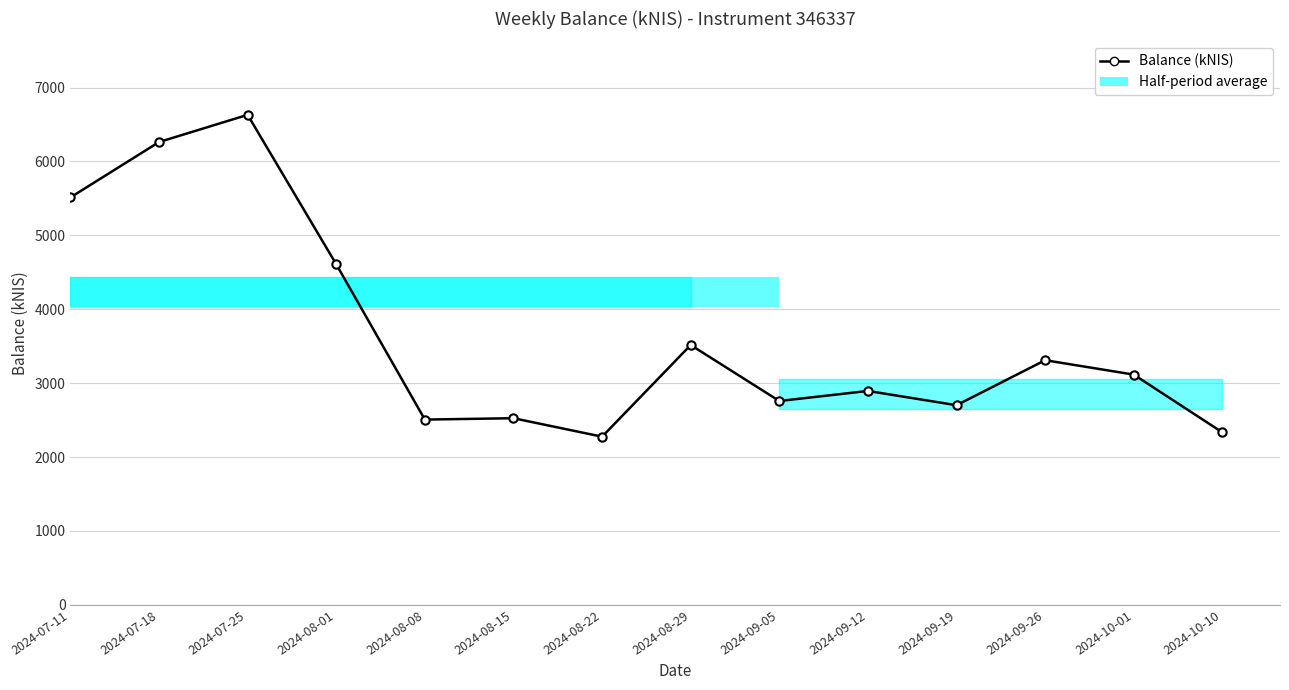

True or false: the data shows 1005.4 at 2024-08-22.

False